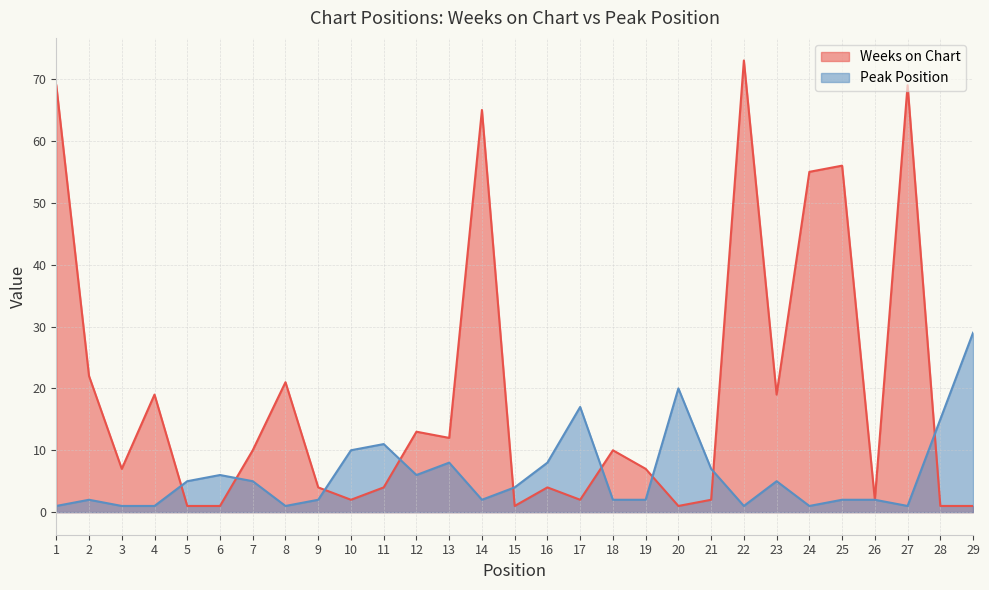

What are all the series names shown in the legend?

Weeks on Chart, Peak Position